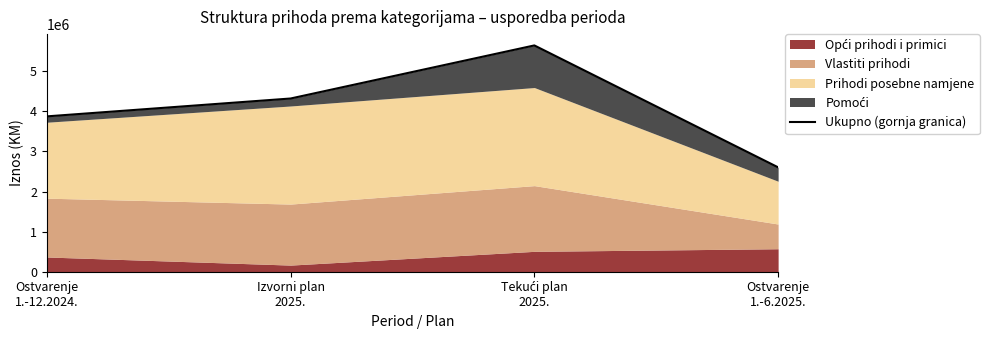

What is the change in value from Ostvarenje
1.-12.2024. to Izvorni plan
2025.?

+445648.0